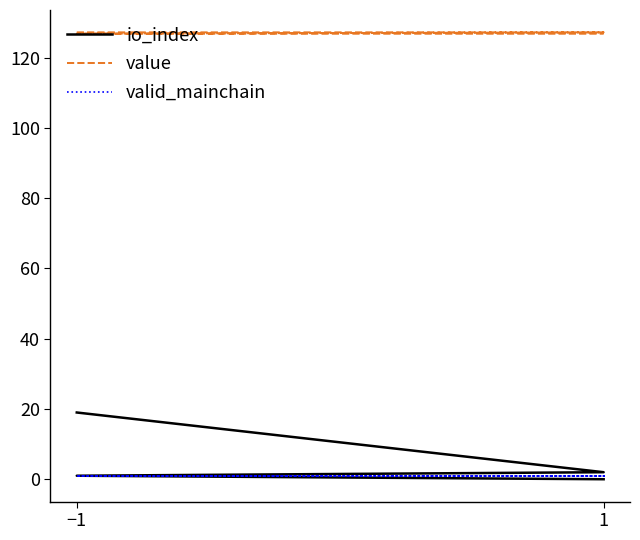

Is it true that io_index equals 11.2 at 1?

False